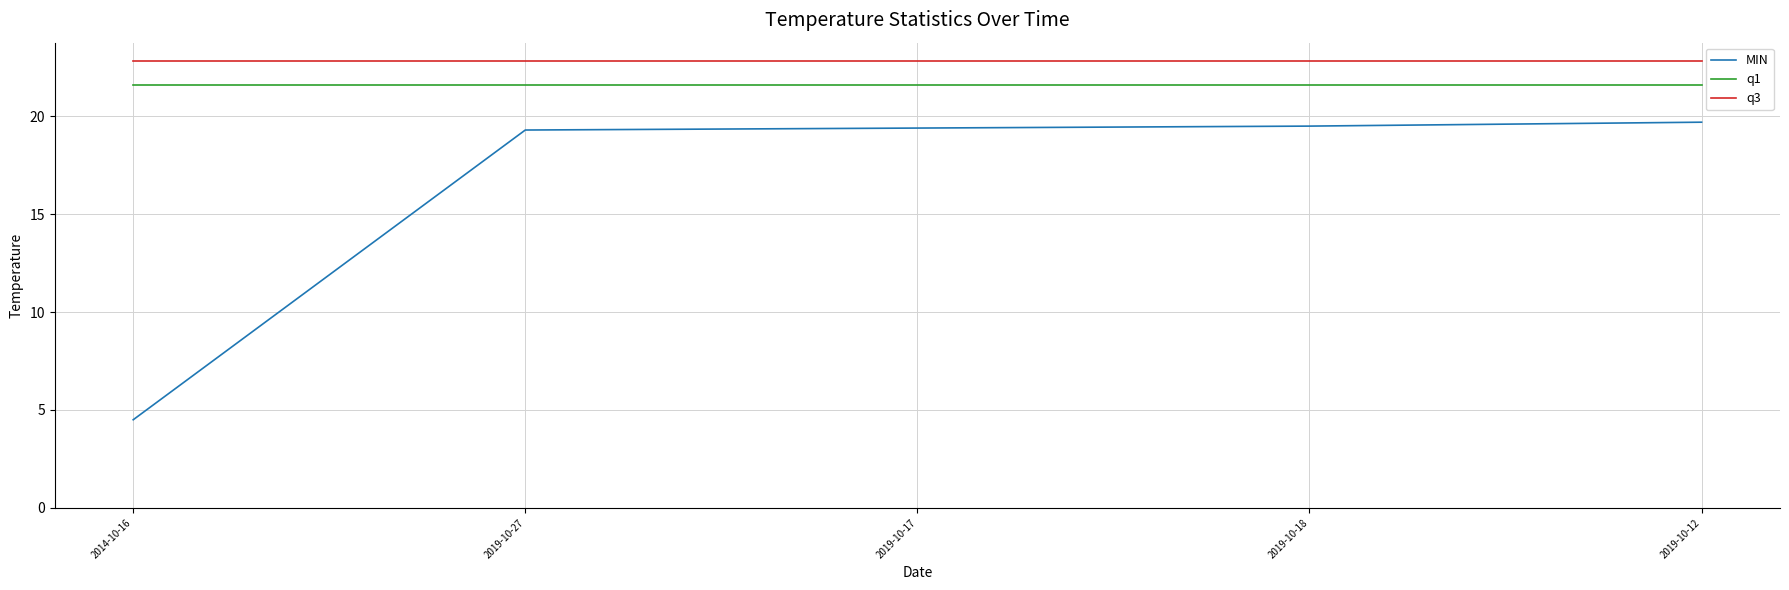

Is this an area chart (filled region under the line)?

No